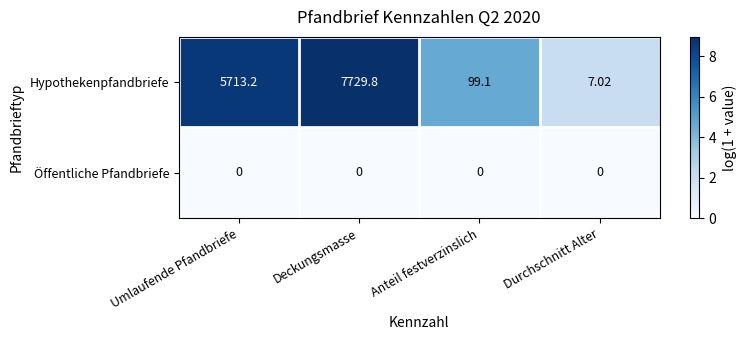

At which category does the chart reach its peak across all series?

Deckungsmasse